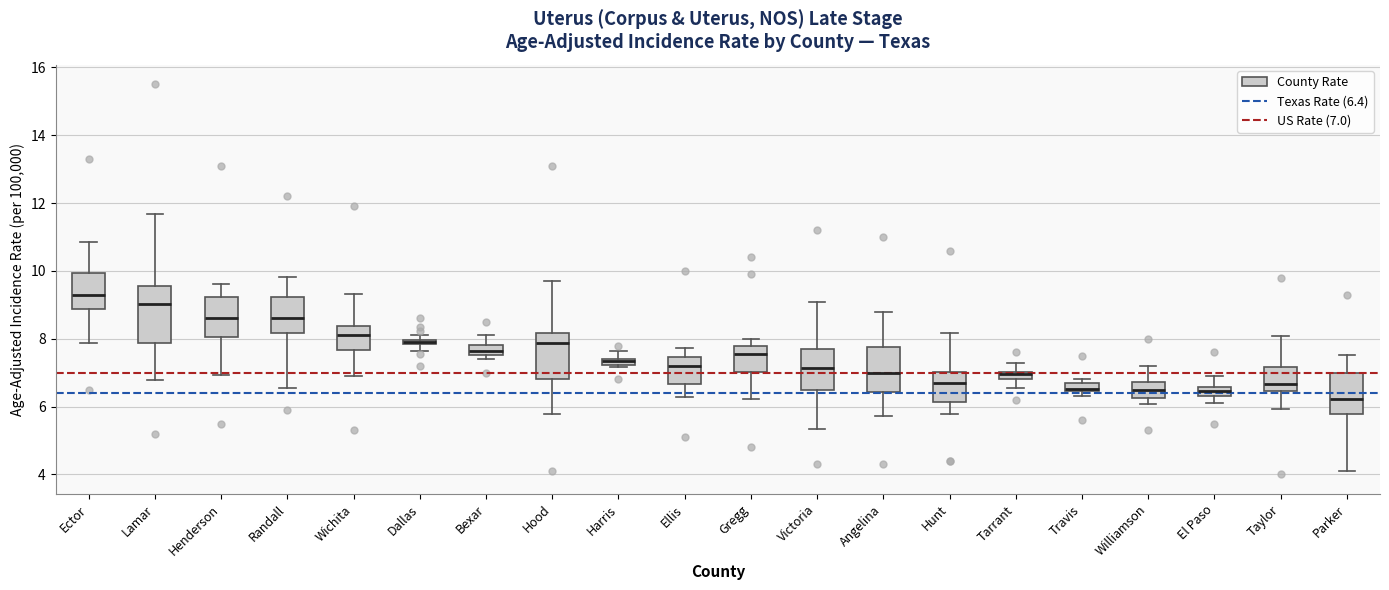

Comparing the boxes themselves (not the whiskers), which one is the tallest?

Lamar